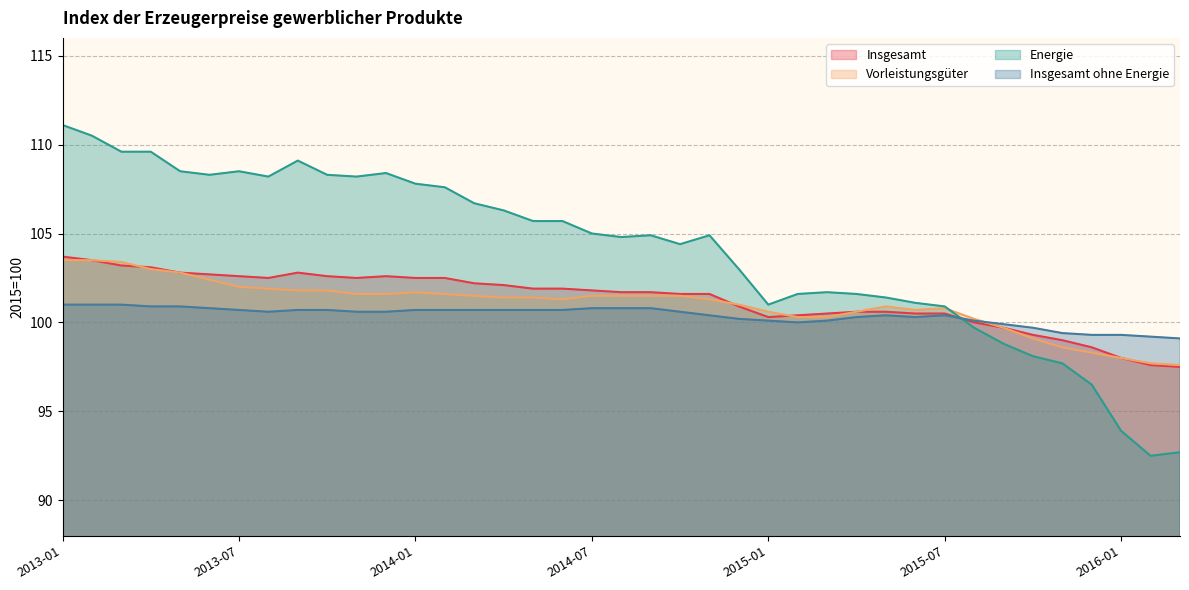

At how many categories does at least one series exceed 111?

1